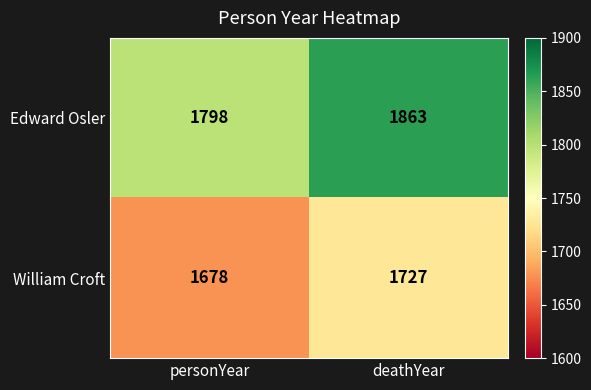

What is the sum of the William Croft values at deathYear and personYear?

3405